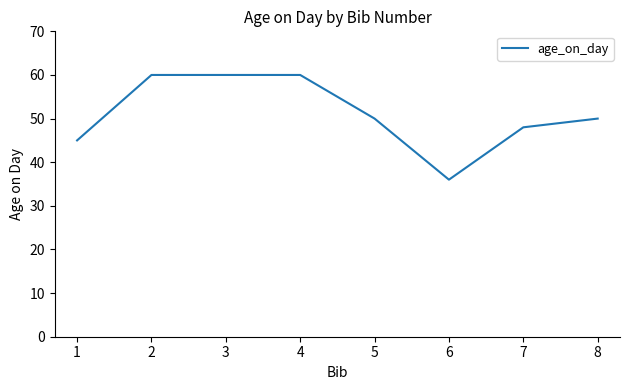

What is the difference between the values at 4 and 6?

24